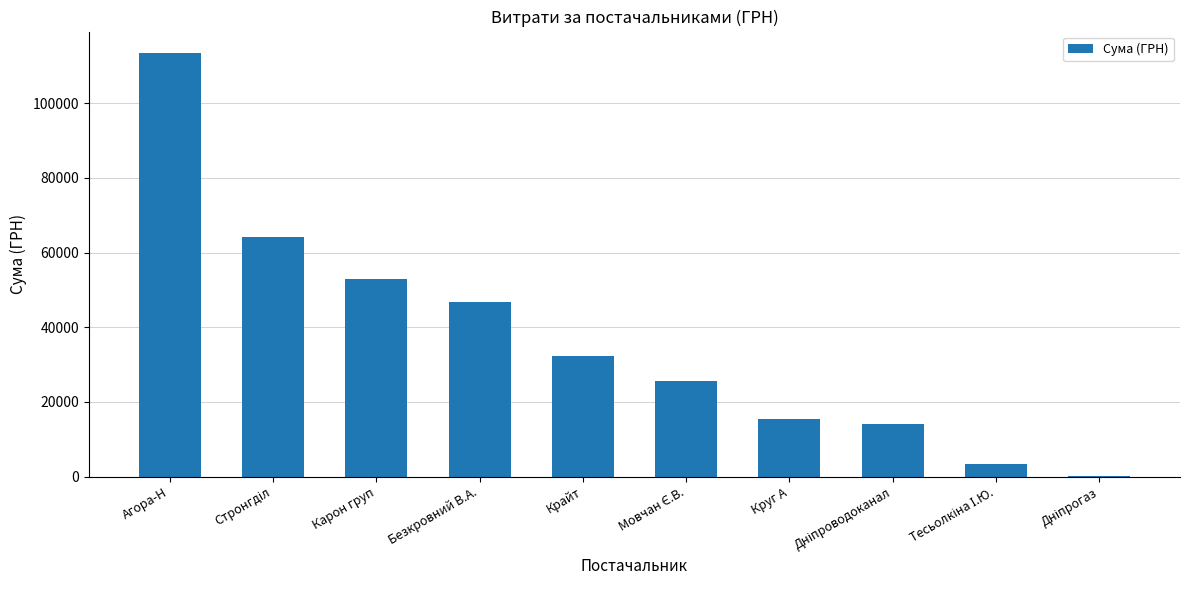

The chart shows a value of 52936.8 at Карон груп. True or false?

True